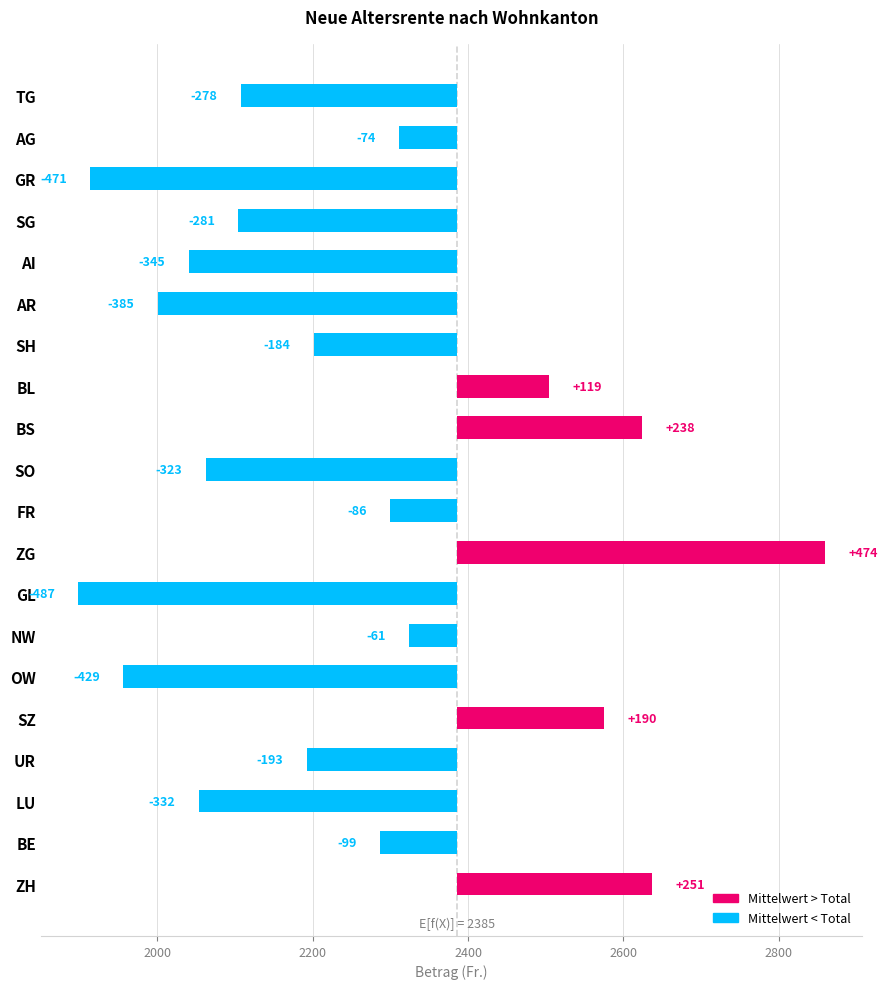

What is the minimum value for Mittelwert (Fr.)?

1898.3